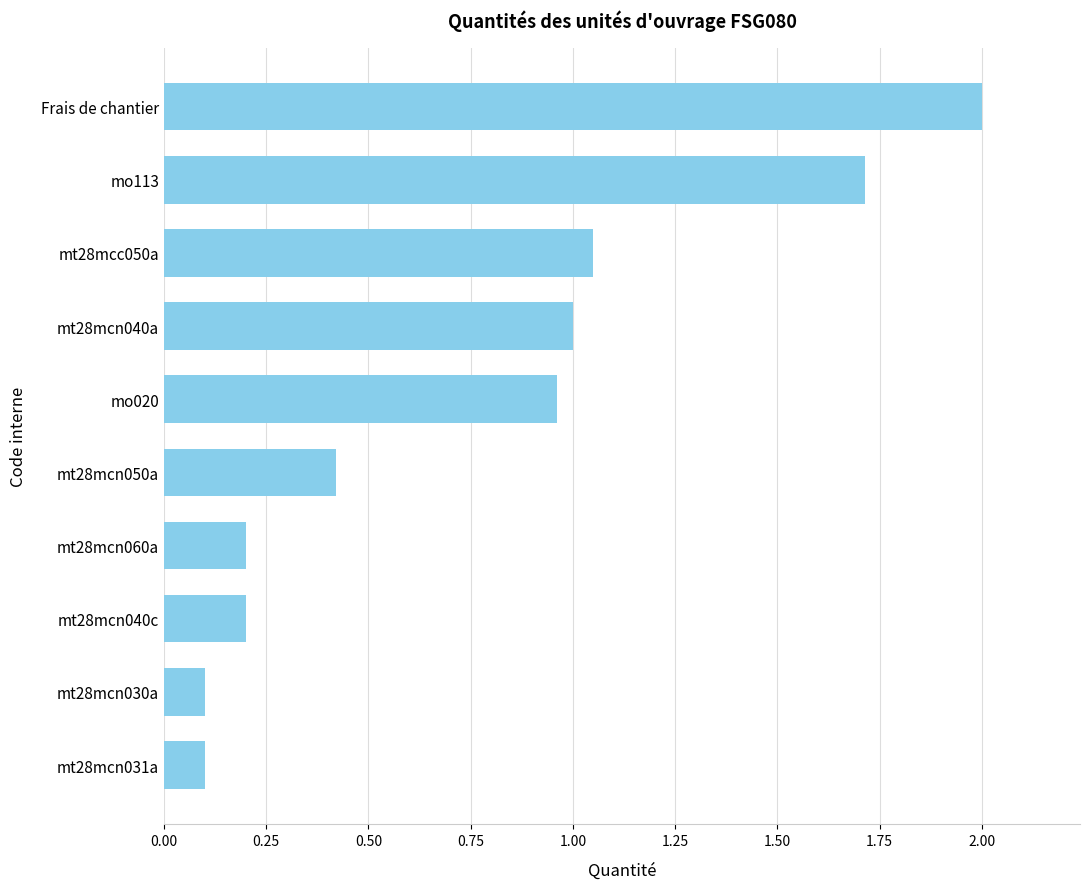

Is it true that the value at mt28mcn030a is 0.0?

False